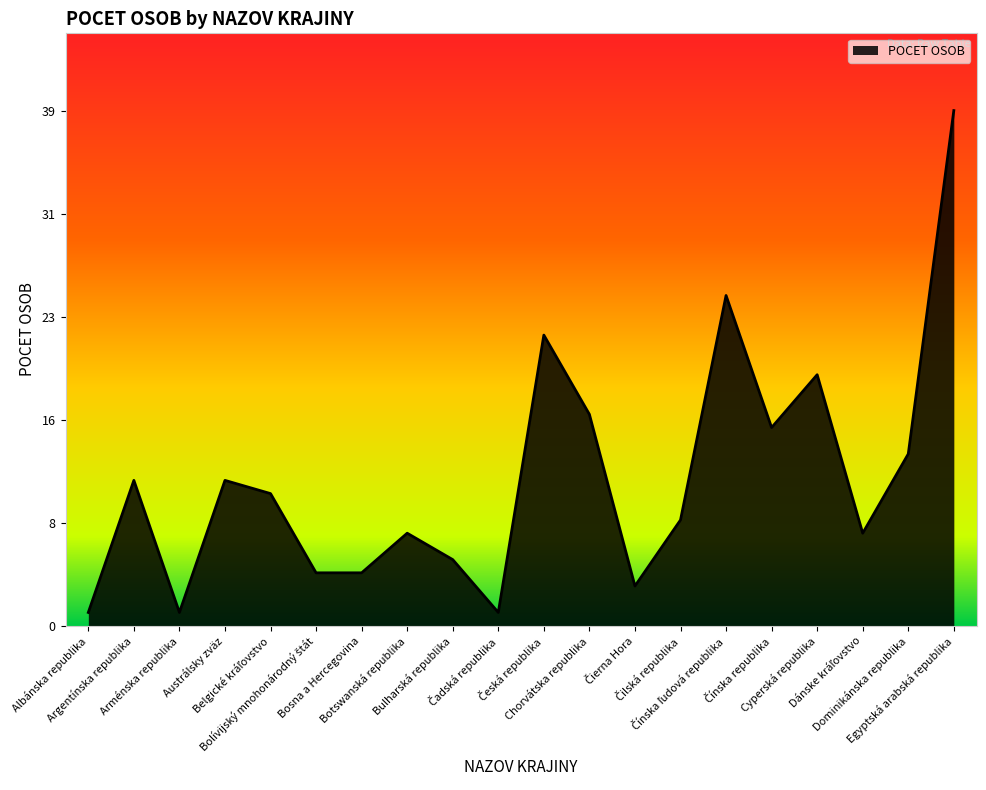

What is the difference between the maximum and minimum values?

38